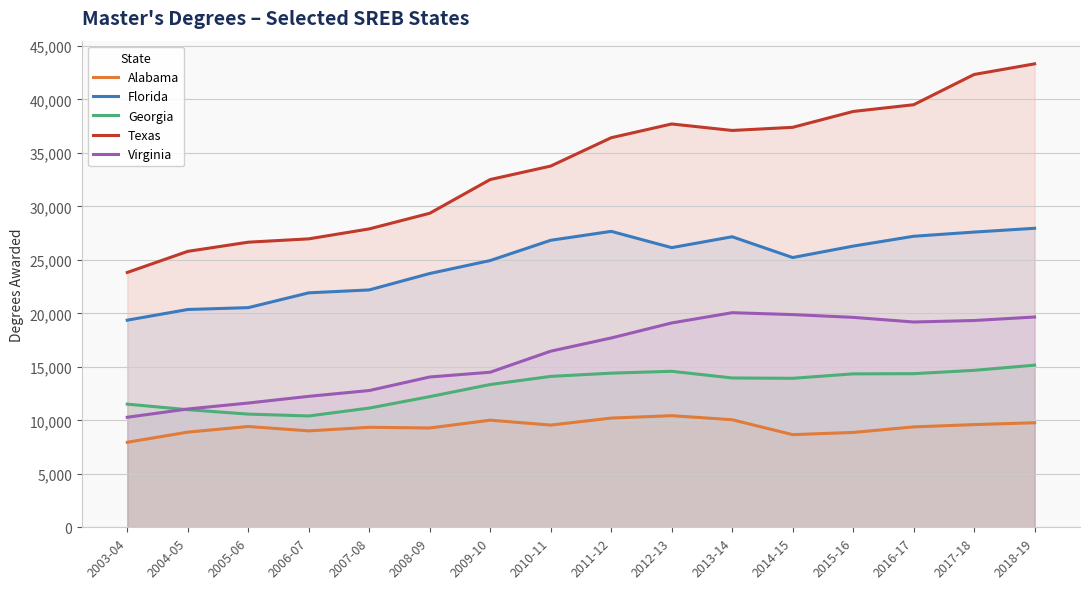

How many values in the Virginia series are below 17694?

8